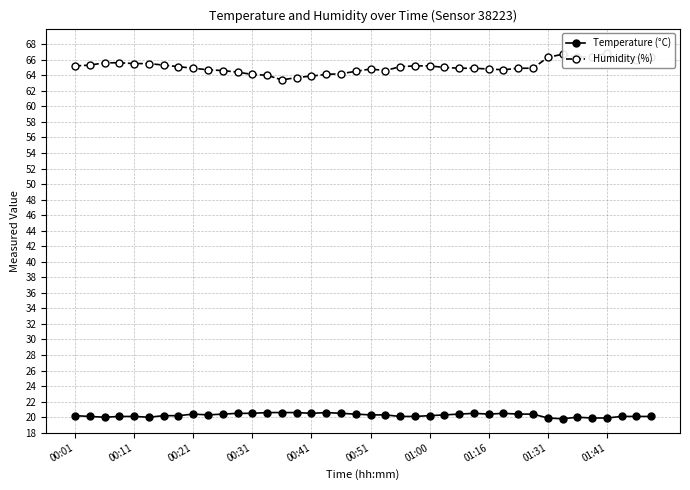

What is the value of the Temperature (°C) point at the 14th from the left?

20.6